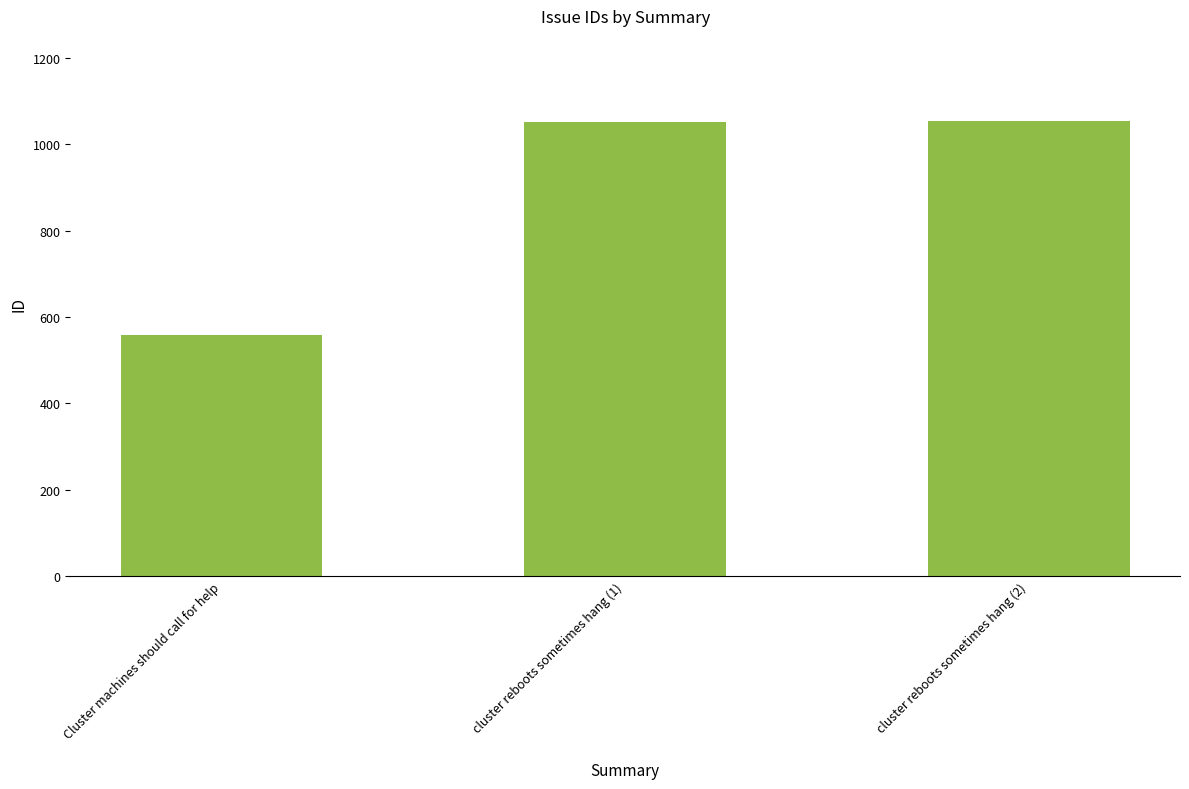

Which category has the lowest value across all series?

Cluster machines should call for help